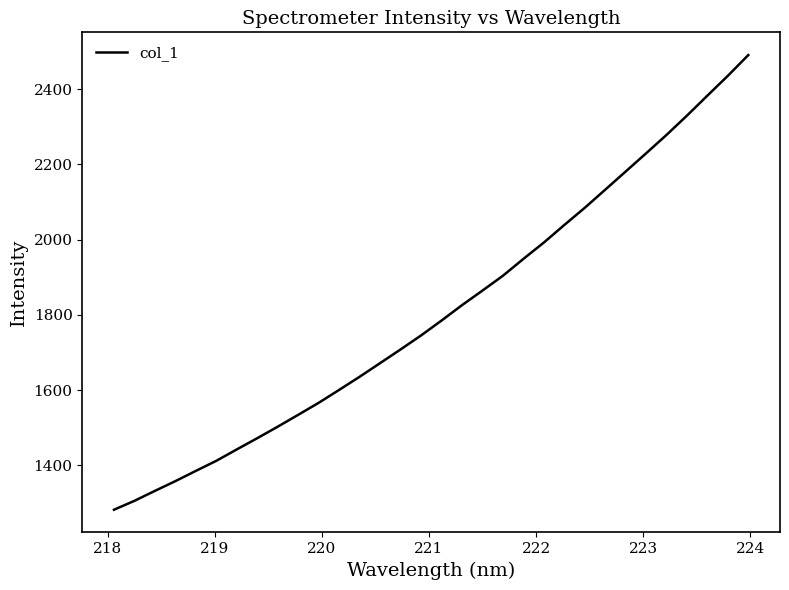

What is the minimum value shown in the chart?

1282.3